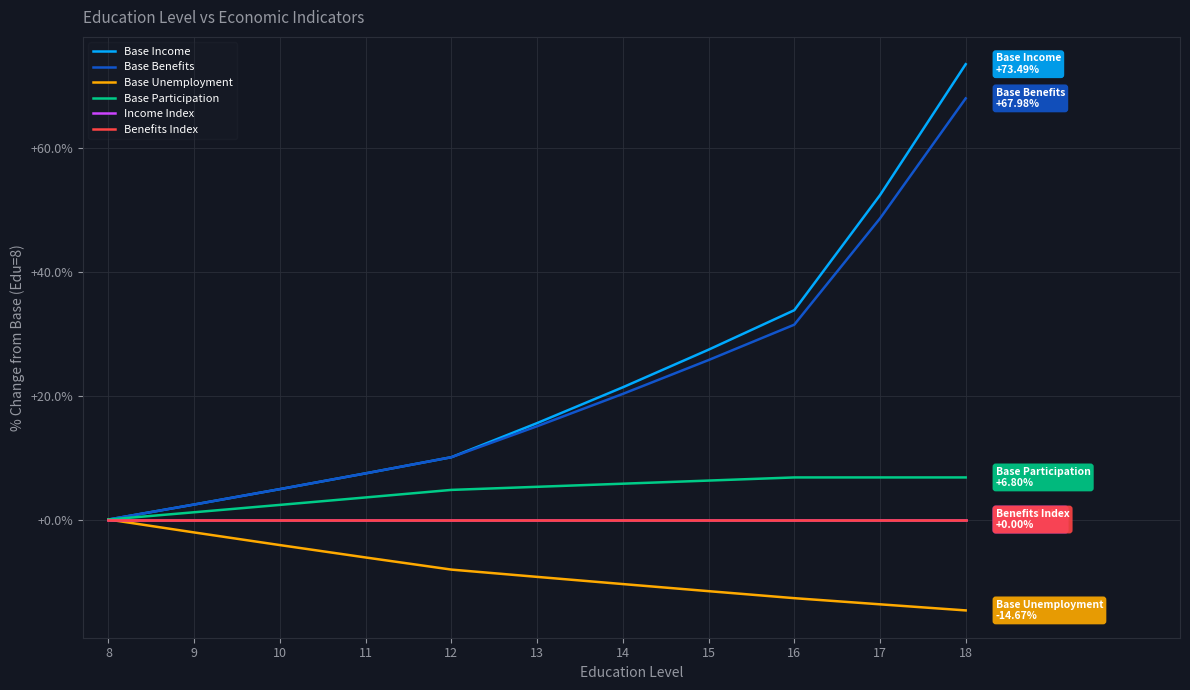

Does the chart have visible grid lines?

Yes